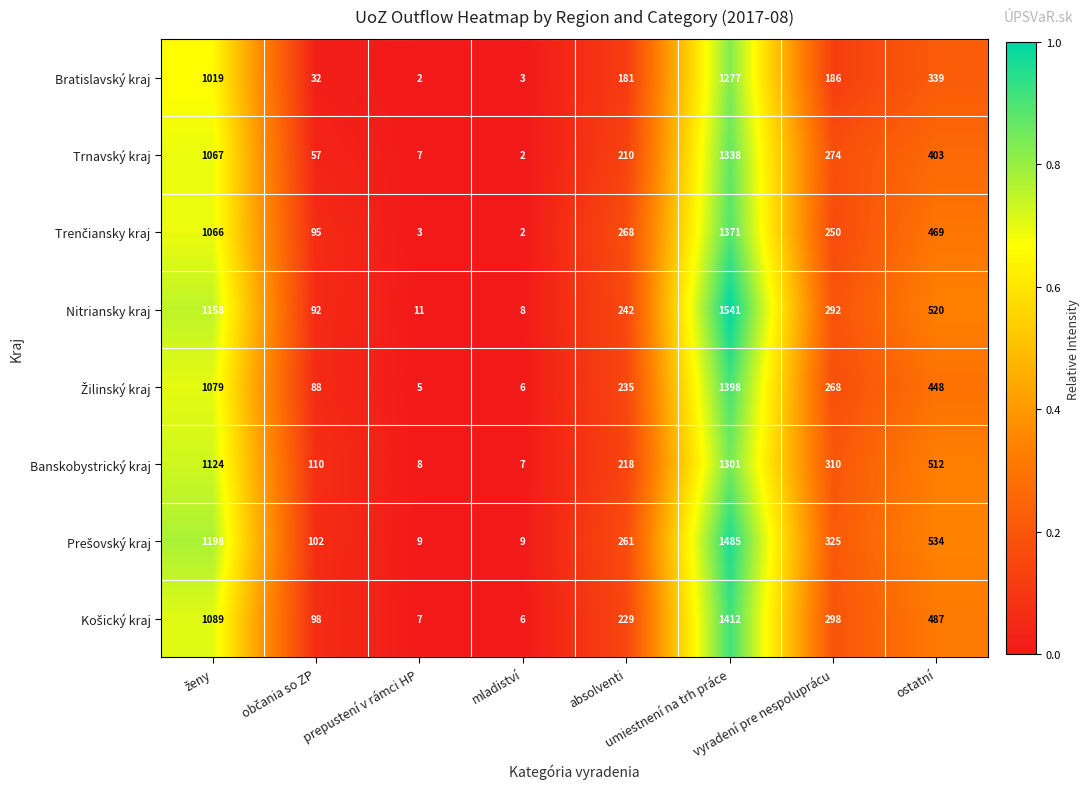

What is the lowest value of the Banskobystrický kraj series?

7